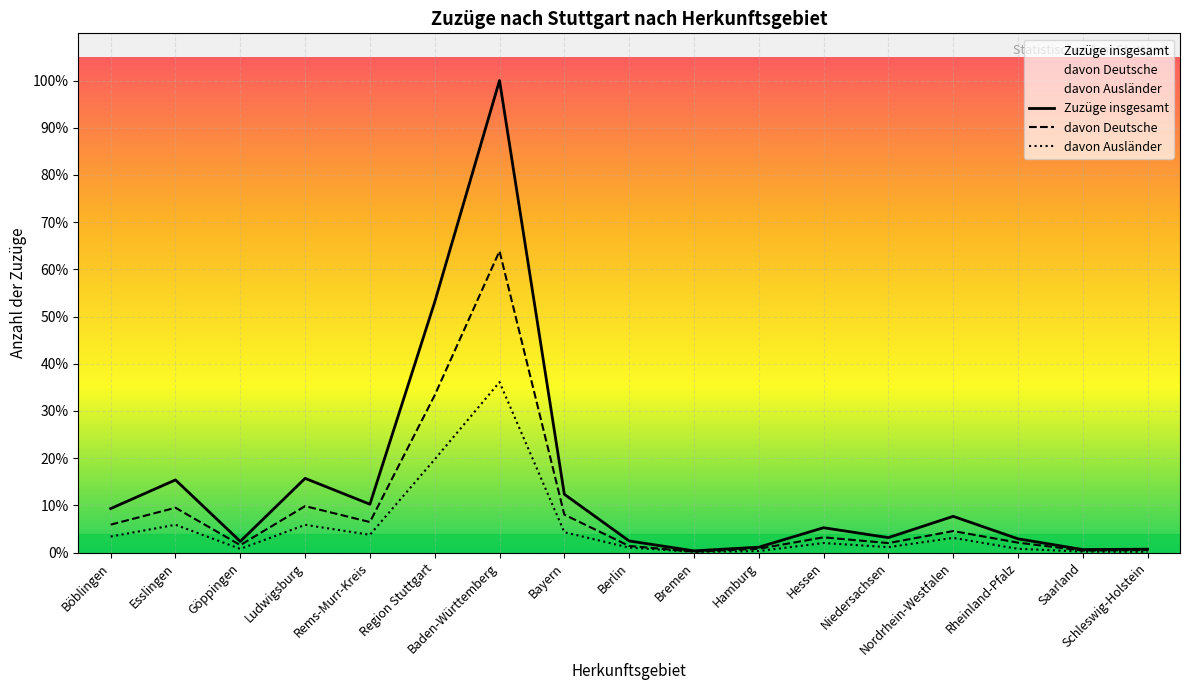

What position from the left is Böblingen?

1